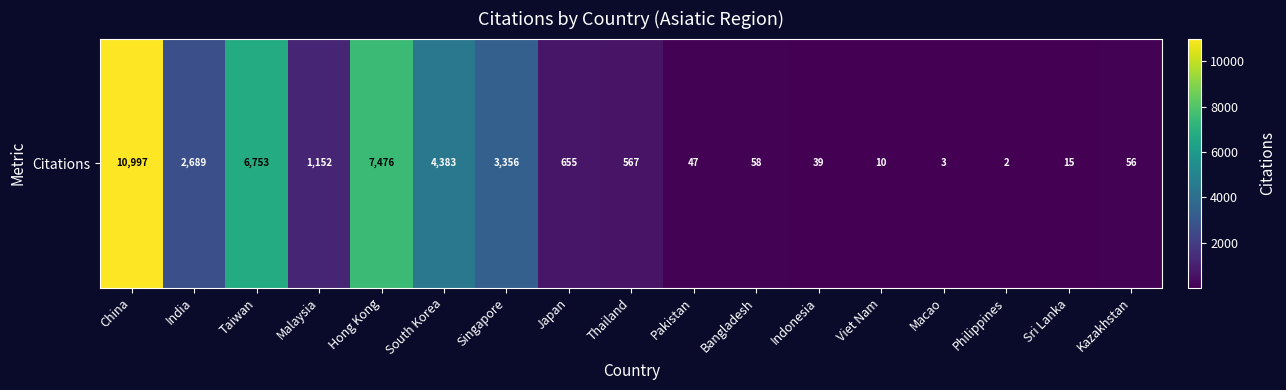

Rank the categories by value from highest to lowest.

China, Hong Kong, Taiwan, South Korea, Singapore, India, Malaysia, Japan, Thailand, Bangladesh, Kazakhstan, Pakistan, Indonesia, Sri Lanka, Viet Nam, Macao, Philippines